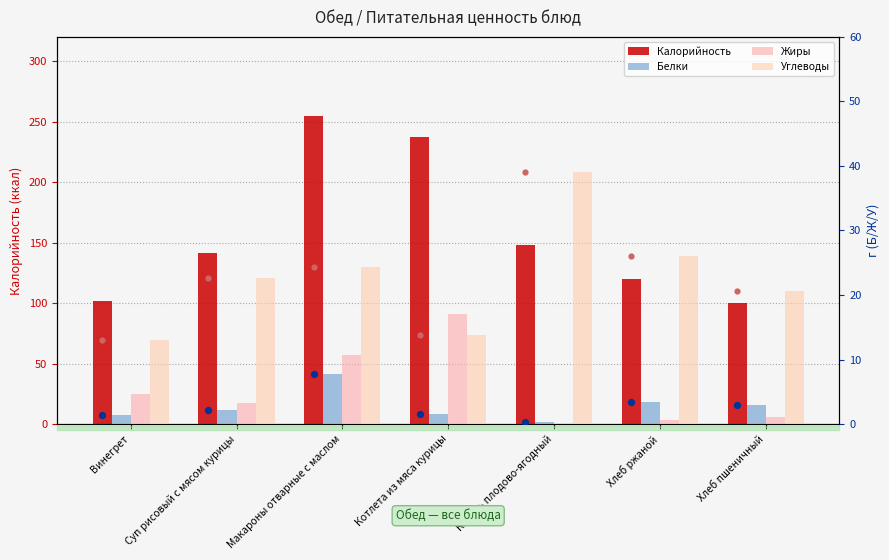

At how many categories does at least one series exceed 220?

2